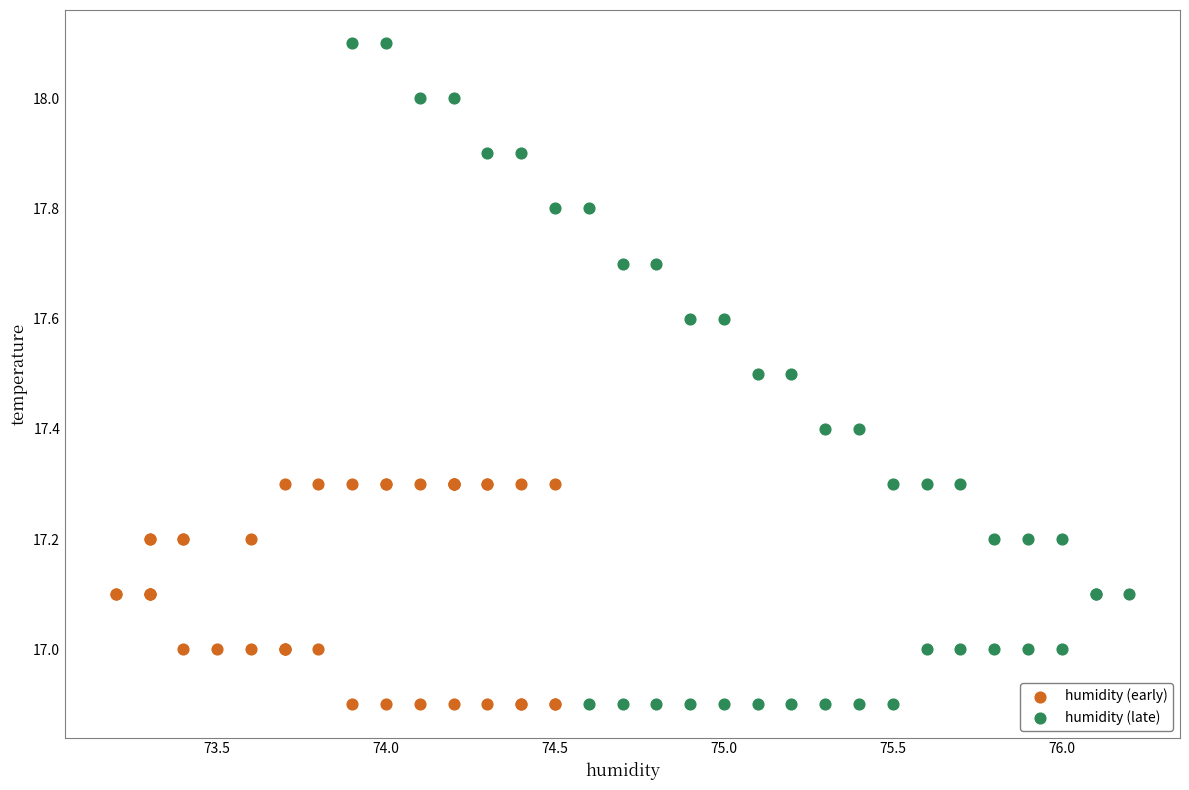

Which series has the largest Y range (max minus min)?

humidity (late)